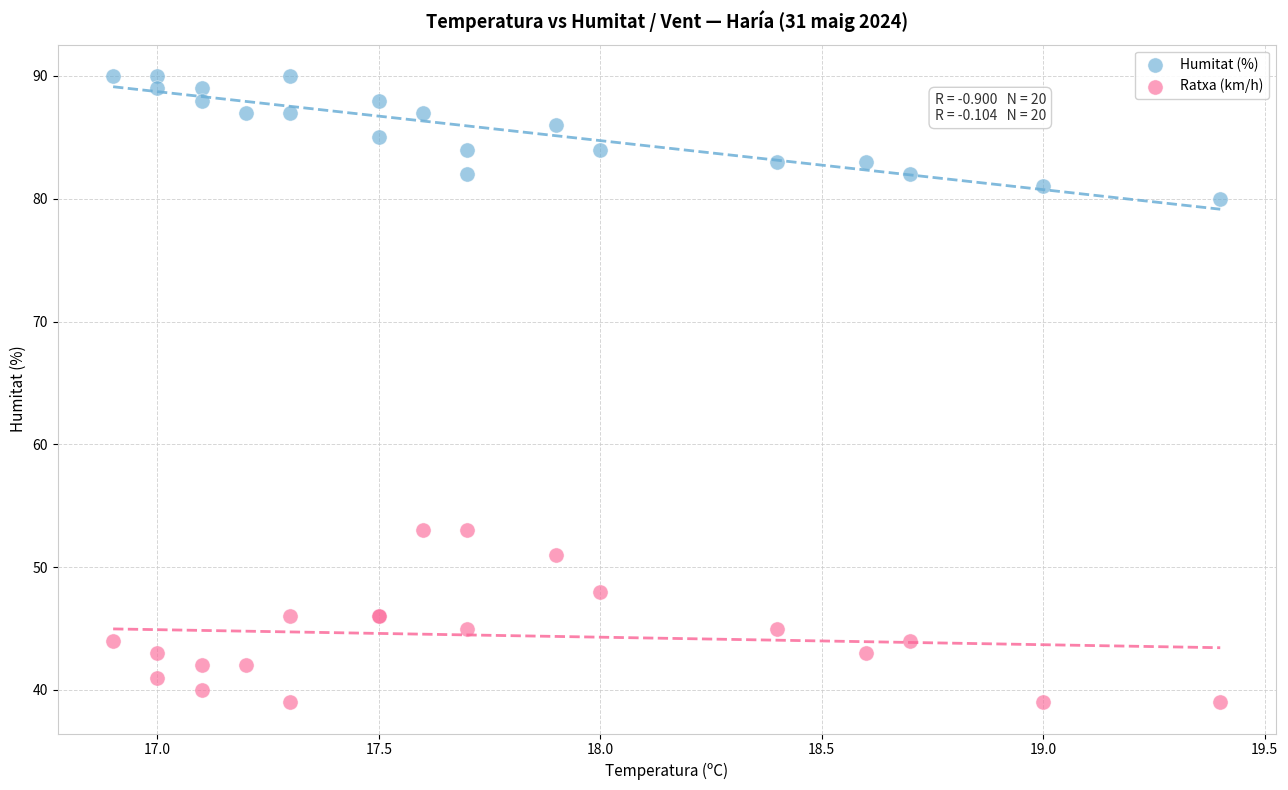

Which series contains the lowest Y value?

Ratxa (km/h)